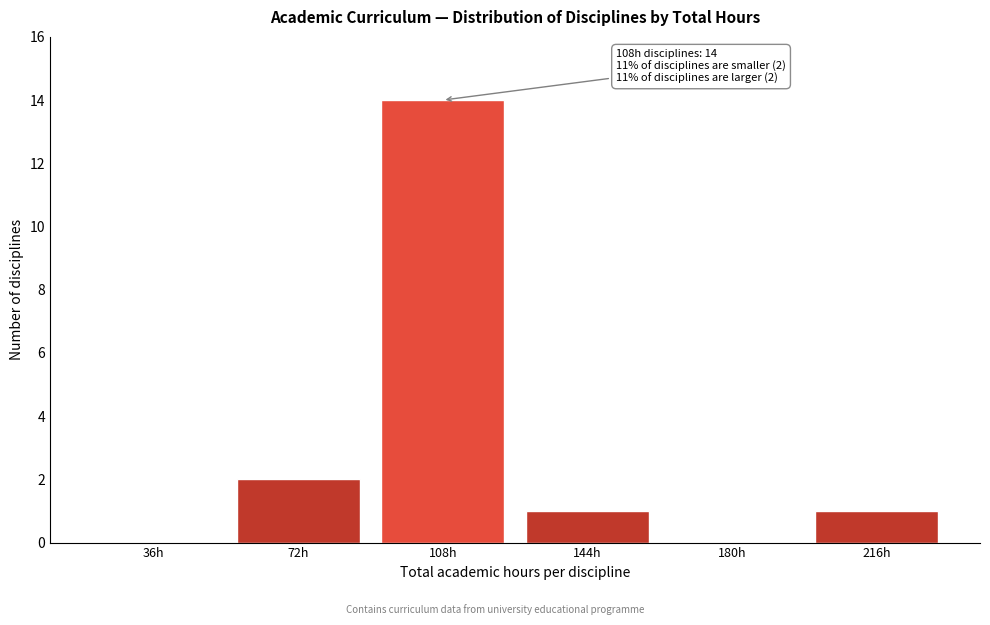

Is it true that the value at 216h is 1?

True